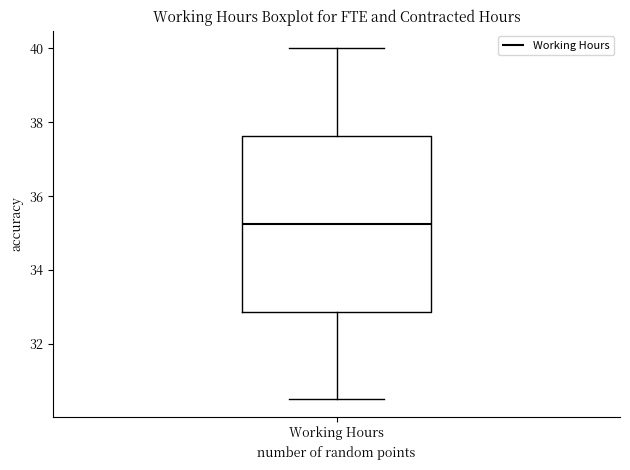

Read this box plot against the y-axis: the position of the median line, the range covered by the box, and the ends of both whiskers. The values are not printed on the chart, so give them approximately, as read against the axis.

median 35.2, box 32.8 to 37.6, whiskers 30.6 to 40.0